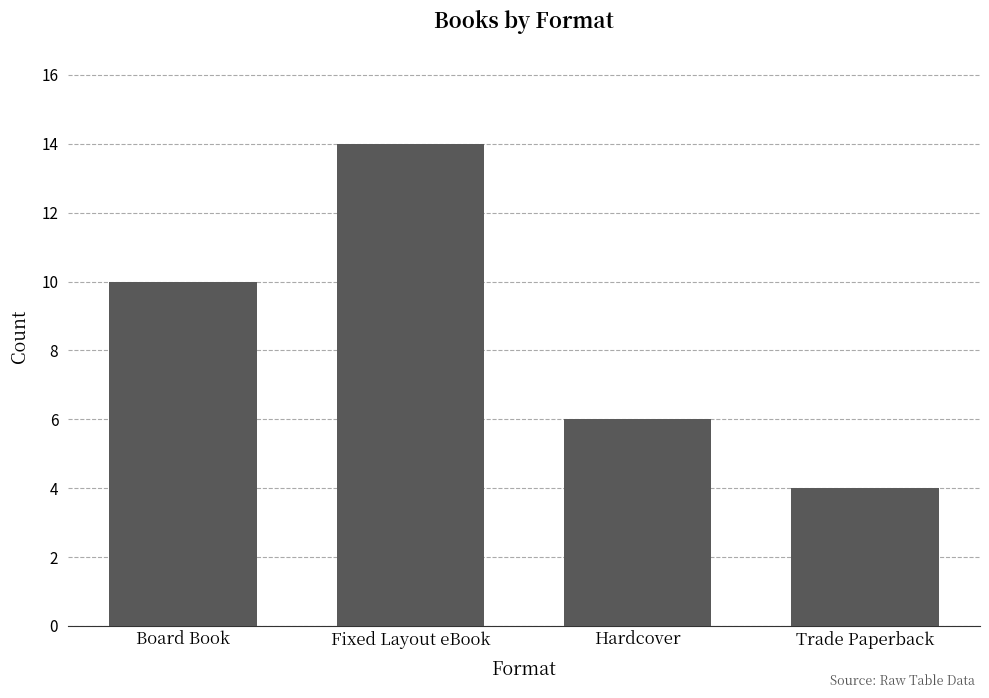

What is the approximate value at Board Book, to the nearest 5?

10